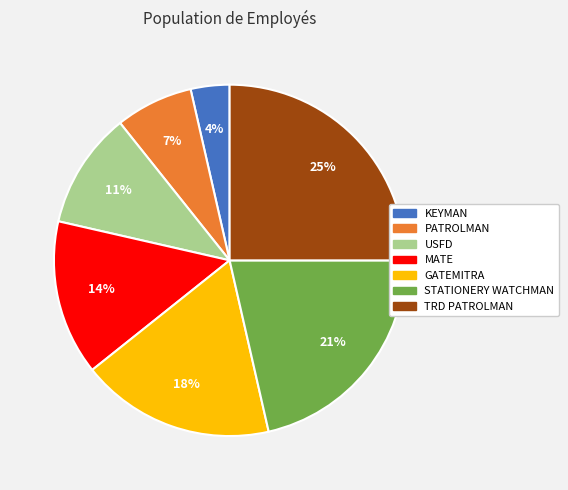

Rank the categories by value from lowest to highest.

KEYMAN, PATROLMAN, USFD, MATE, GATEMITRA, STATIONERY WATCHMAN, TRD PATROLMAN